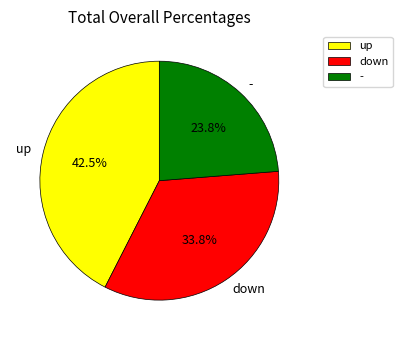

What percentage is the down slice, to the nearest percent?

34%